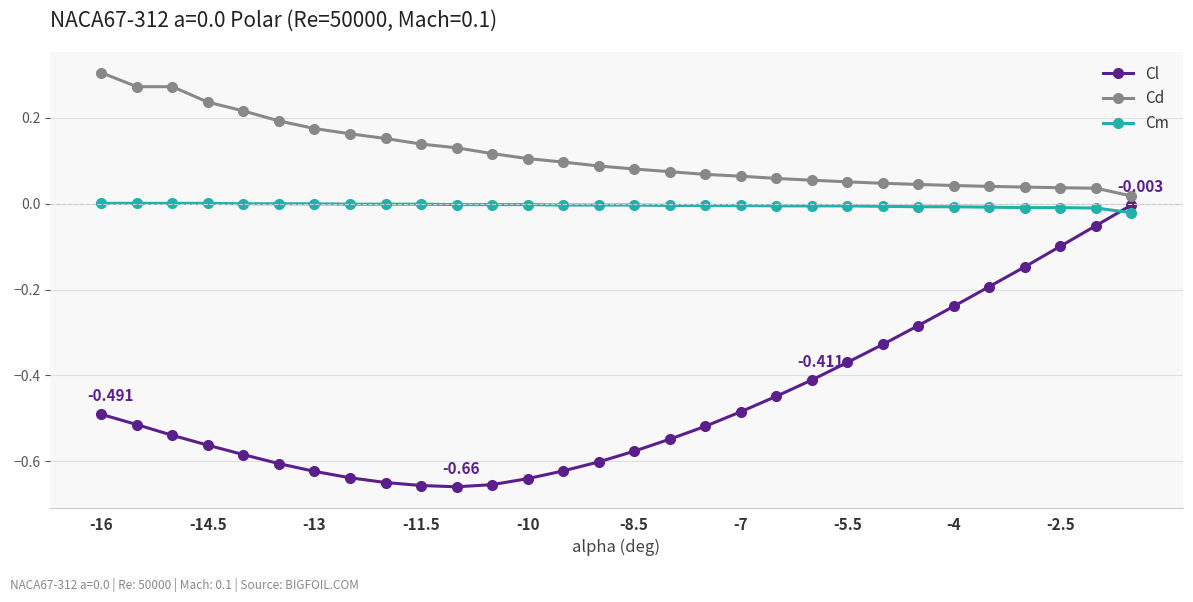

True or false: Cd and Cm intersect in this chart.

False